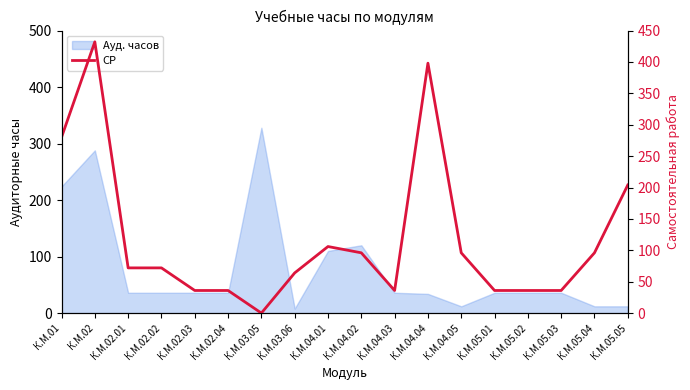

What is the label of the 11th point from the left?

К.М.04.03